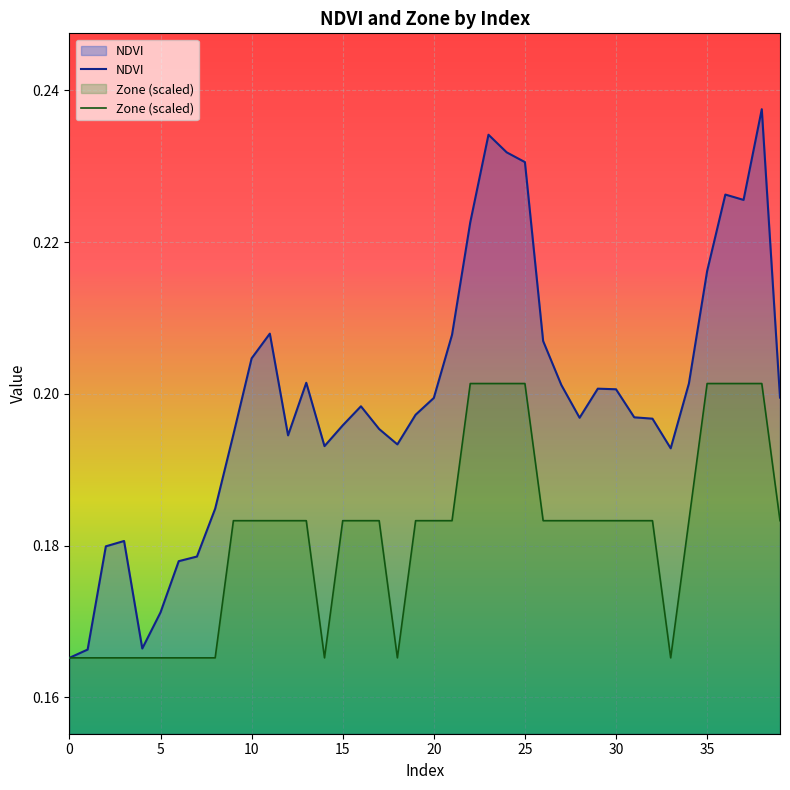

Rank the series by their maximum value, from highest to lowest.

NDVI, Zone (scaled)